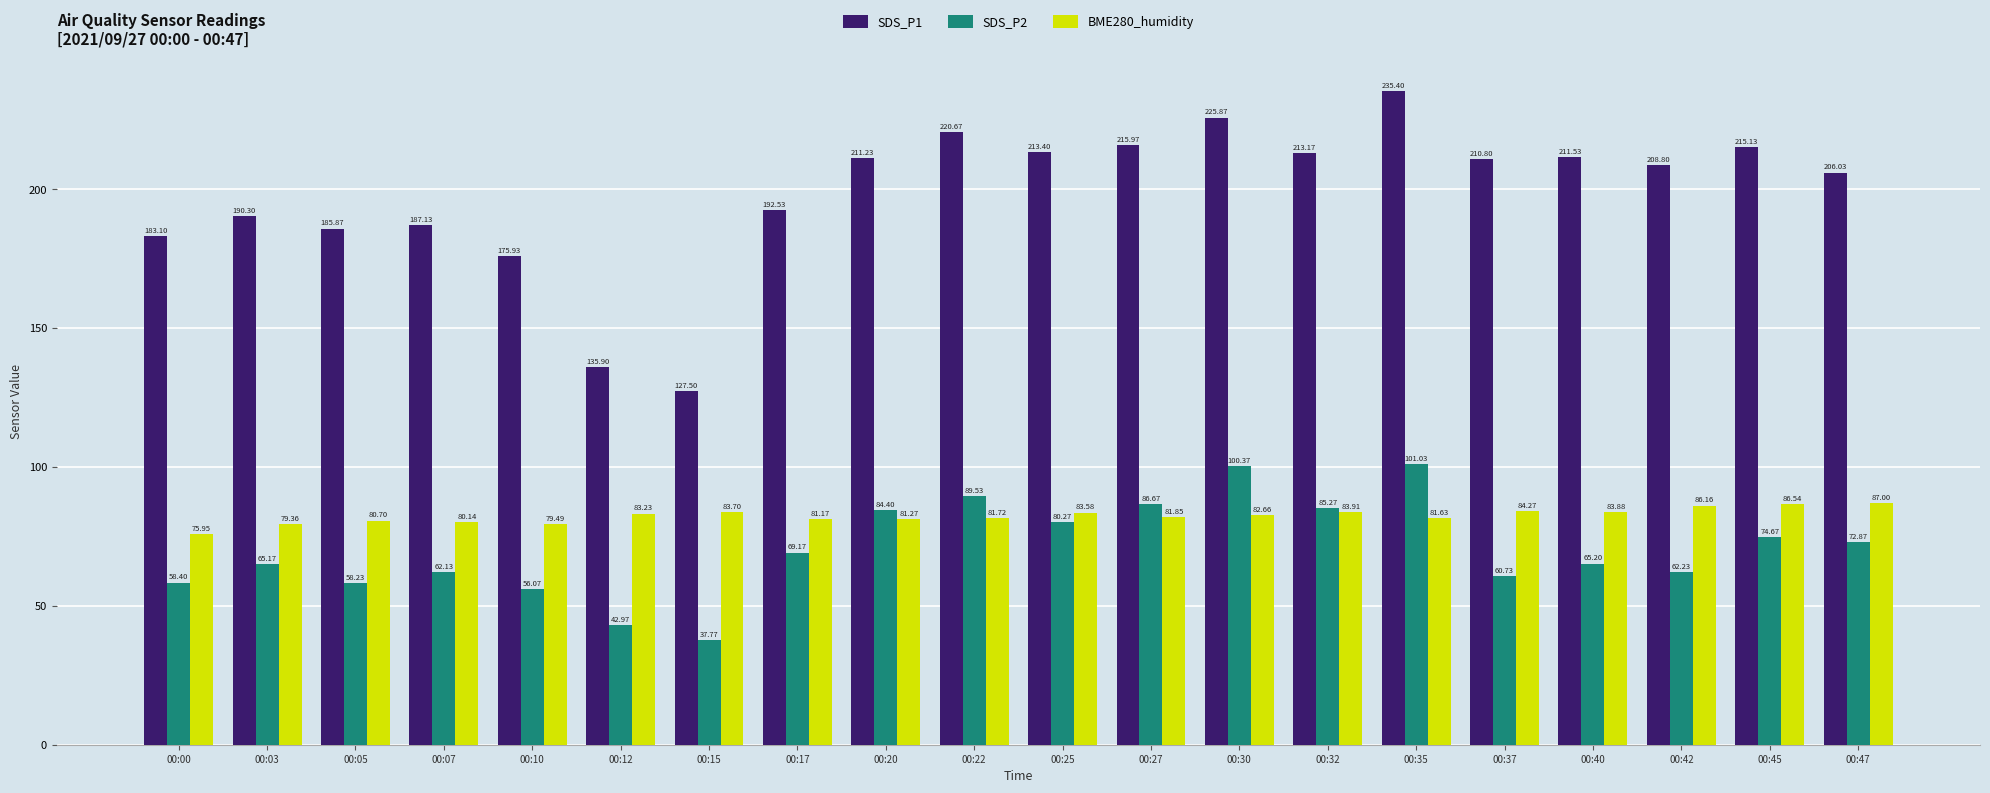

List the labels in order of SDS_P1 value, smallest first.

00:15, 00:12, 00:10, 00:00, 00:05, 00:07, 00:03, 00:17, 00:47, 00:42, 00:37, 00:20, 00:40, 00:32, 00:25, 00:45, 00:27, 00:22, 00:30, 00:35